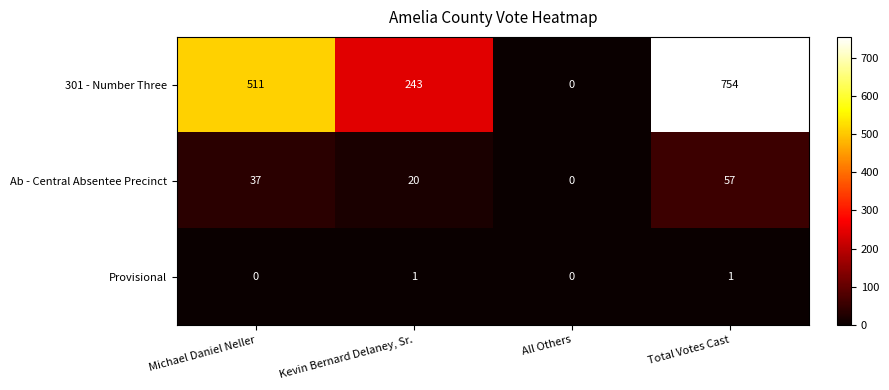

Is the value of 301 - Number Three at Michael Daniel Neller greater than the value of Provisional at Total Votes Cast?

Yes